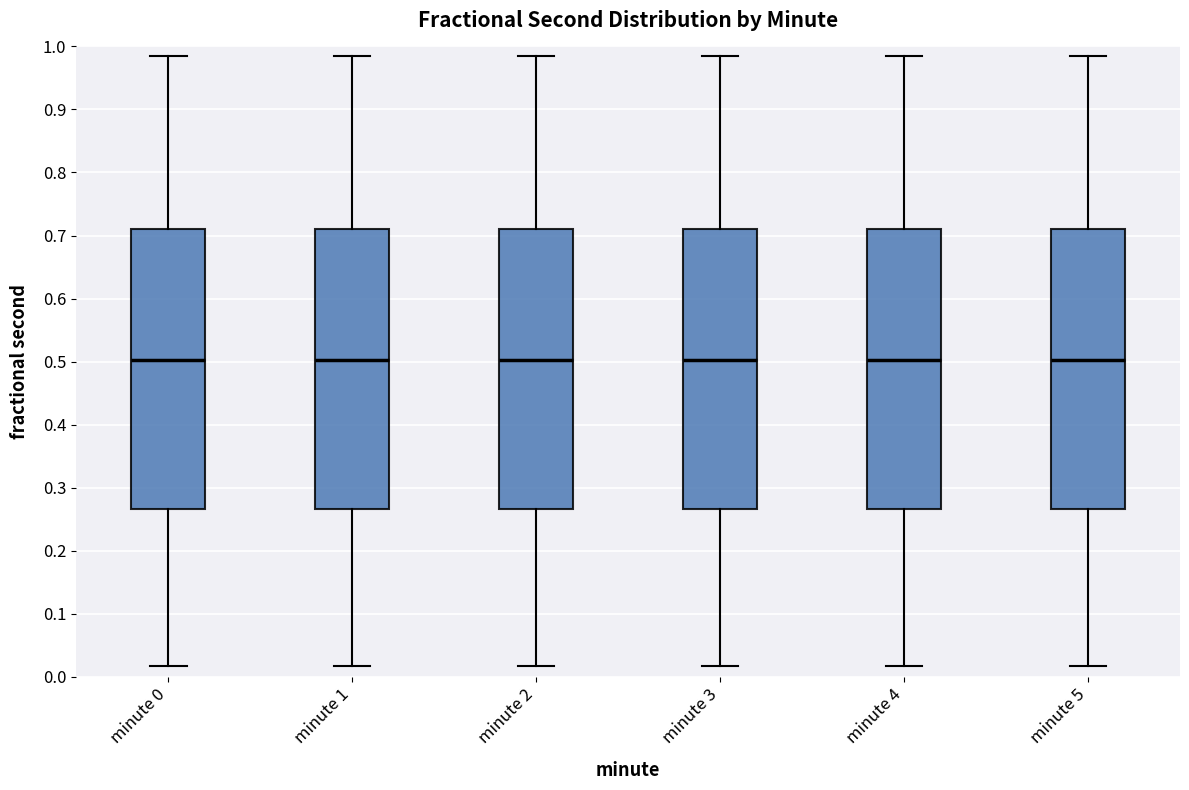

Reading left to right, transcribe this box plot: for each box, give where its median line is, the range the box spans, and where its two whiskers end, as read against the y-axis. The values are not printed on the chart, so give them approximately, as read against the axis.

minute 0: median 0.50, box 0.27 to 0.71, whiskers 0.02 to 0.99
minute 1: median 0.50, box 0.27 to 0.71, whiskers 0.02 to 0.99
minute 2: median 0.50, box 0.27 to 0.71, whiskers 0.02 to 0.99
minute 3: median 0.50, box 0.27 to 0.71, whiskers 0.02 to 0.99
minute 4: median 0.50, box 0.27 to 0.71, whiskers 0.02 to 0.99
minute 5: median 0.50, box 0.27 to 0.71, whiskers 0.02 to 0.99